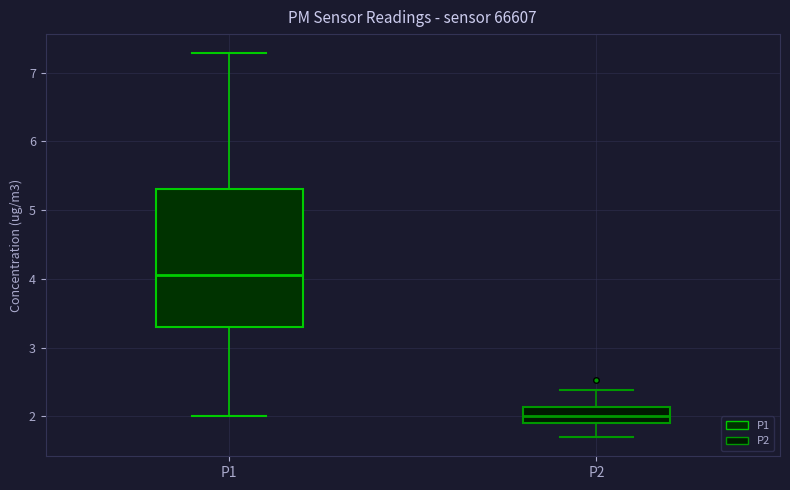

Which box is the tallest, from its lower edge to its upper edge?

P1